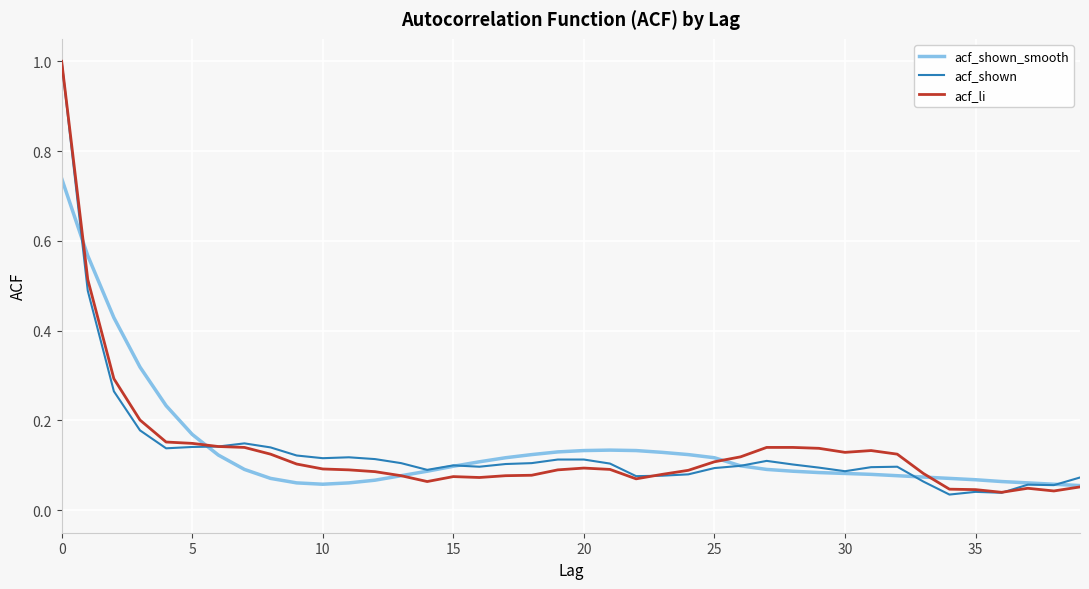

What are all the series names shown in the legend?

acf_shown_smooth, acf_shown, acf_li